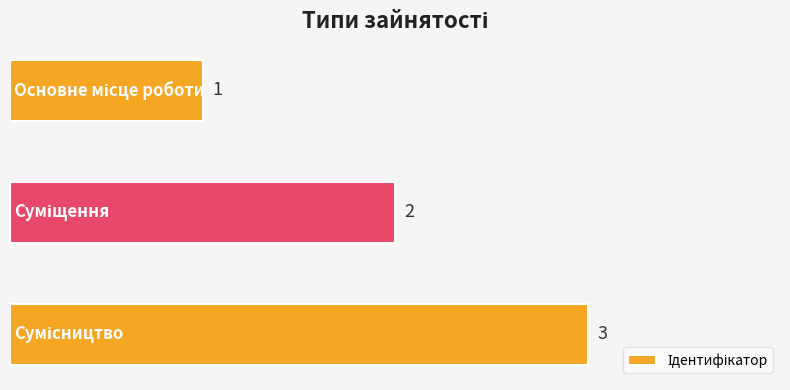

What is the value of the 1st bar from the top?

1